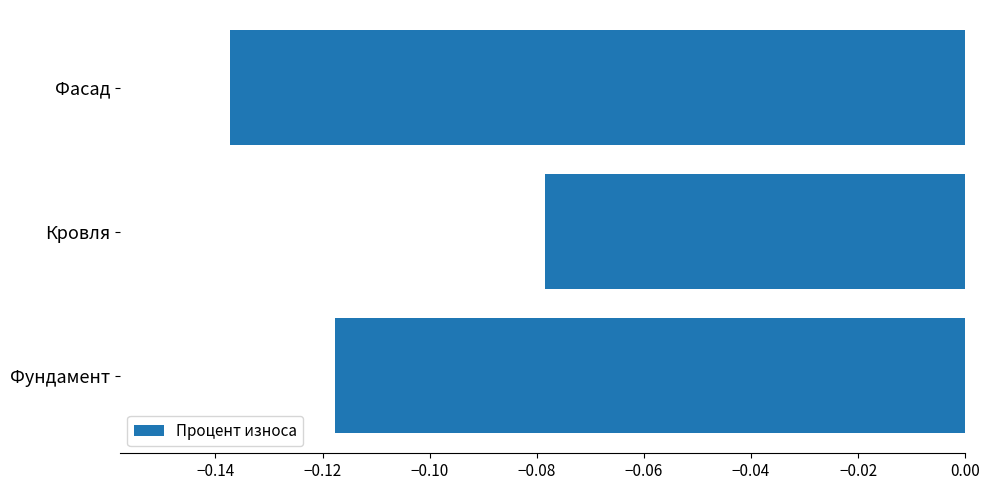

Where is the data nearest to the value 0?

Кровля